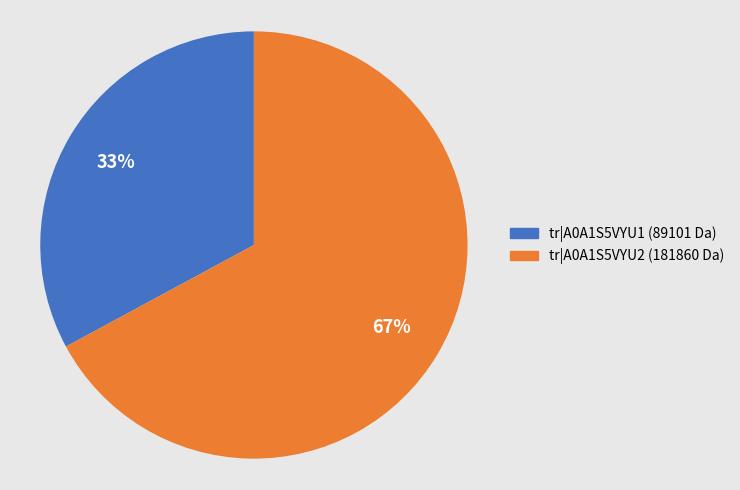

To the nearest percent, what percentage of the pie is tr|A0A1S5VYU2 (181860 Da)?

67%